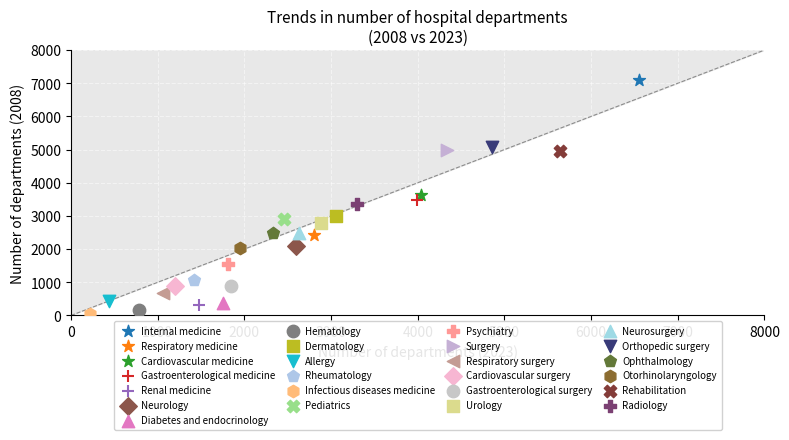

What are all the series names shown in the legend?

Internal medicine, Respiratory medicine, Cardiovascular medicine, Gastroenterological medicine, Renal medicine, Neurology, Diabetes and endocrinology, Hematology, Dermatology, Allergy, Rheumatology, Infectious diseases medicine, Pediatrics, Psychiatry, Surgery, Respiratory surgery, Cardiovascular surgery, Gastroenterological surgery, Urology, Neurosurgery, Orthopedic surgery, Ophthalmology, Otorhinolaryngology, Rehabilitation, Radiology